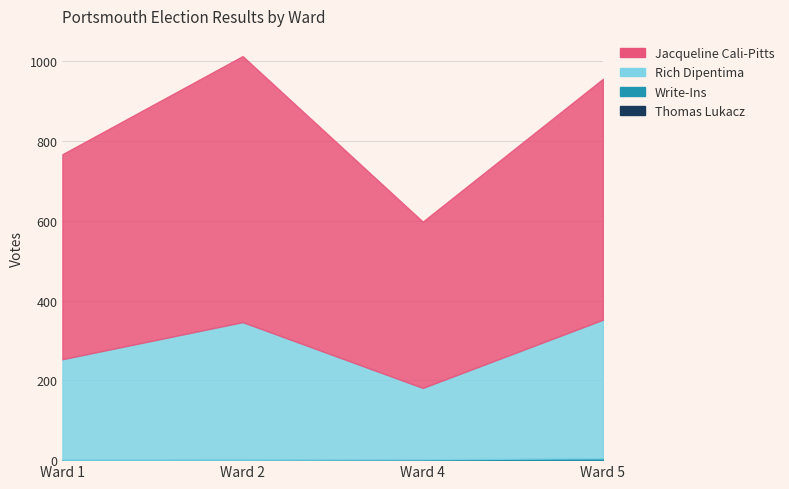

At how many categories does at least one series exceed 64?

4